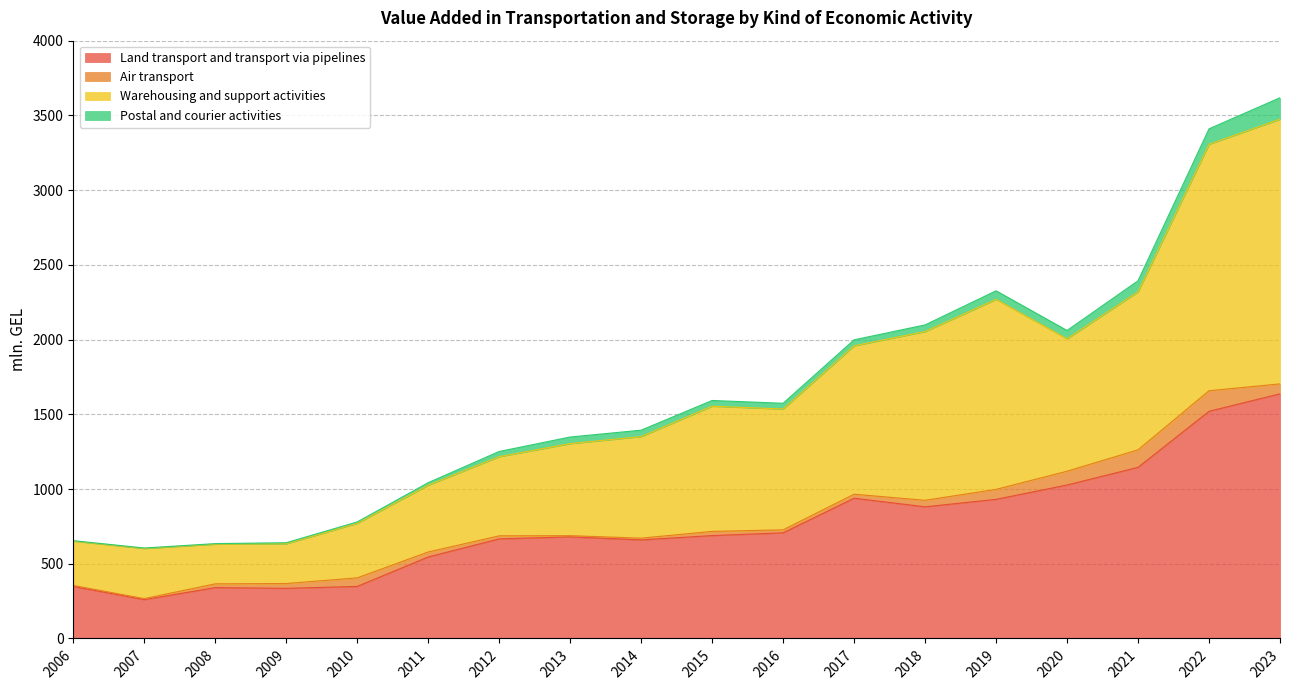

True or false: Warehousing and support activities has a value of 642.1 at 2019.

False